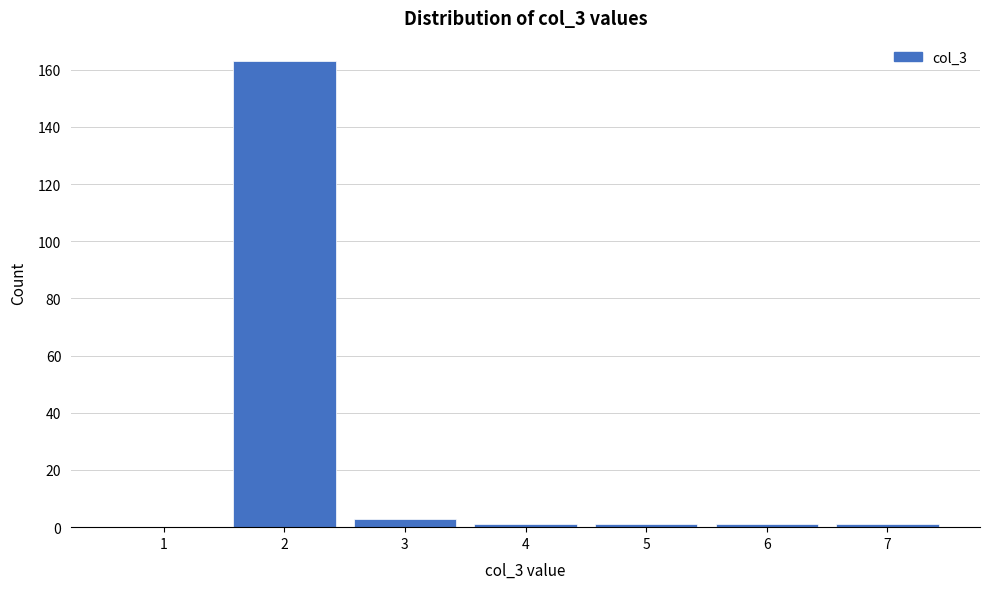

Reading left to right, transcribe all the data shown in this chart.

1=0	2=163	3=3	4=1	5=1	6=1	7=1